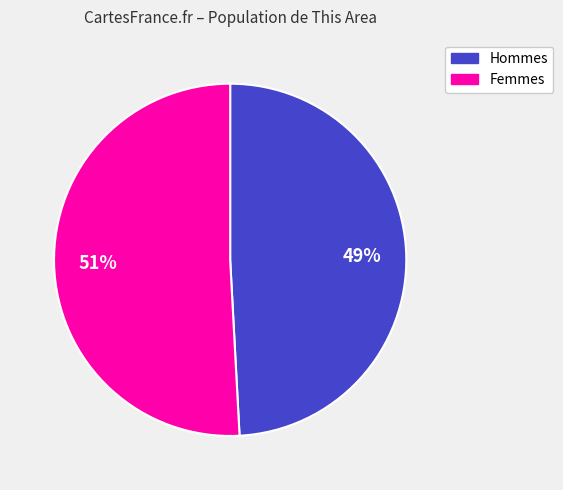

Is there any slice that represents more than half of the pie?

Yes